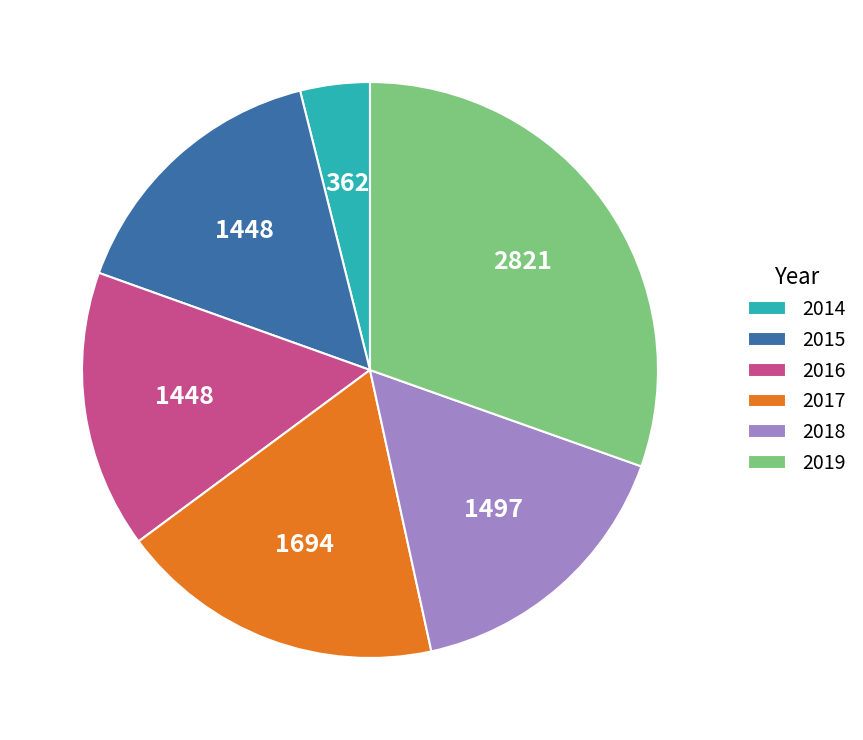

The 2018 slice represents 16% of the pie. True or false?

True